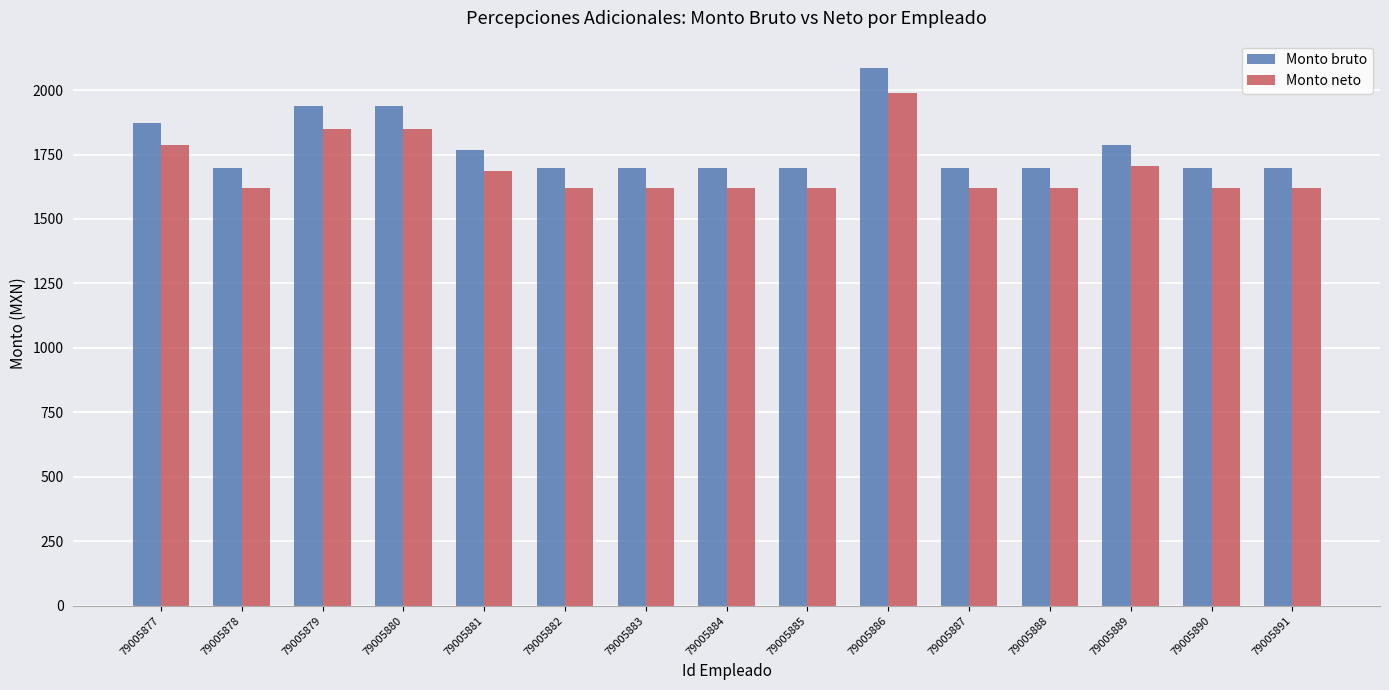

Reading left to right, transcribe all the data shown in this chart.

Monto bruto: 79005877=1873.8	79005878=1696.2	79005879=1937.8	79005880=1937.8	79005881=1766.4	79005882=1696.2	79005883=1696.2	79005884=1696.2	79005885=1696.2	79005886=2087.1	79005887=1696.2	79005888=1696.2	79005889=1786.0	79005890=1696.2	79005891=1696.2
Monto neto: 79005877=1787.3	79005878=1621.1	79005879=1847.2	79005880=1847.2	79005881=1686.8	79005882=1621.1	79005883=1621.1	79005884=1621.1	79005885=1621.1	79005886=1986.9	79005887=1621.1	79005888=1621.1	79005889=1705.1	79005890=1621.1	79005891=1621.1